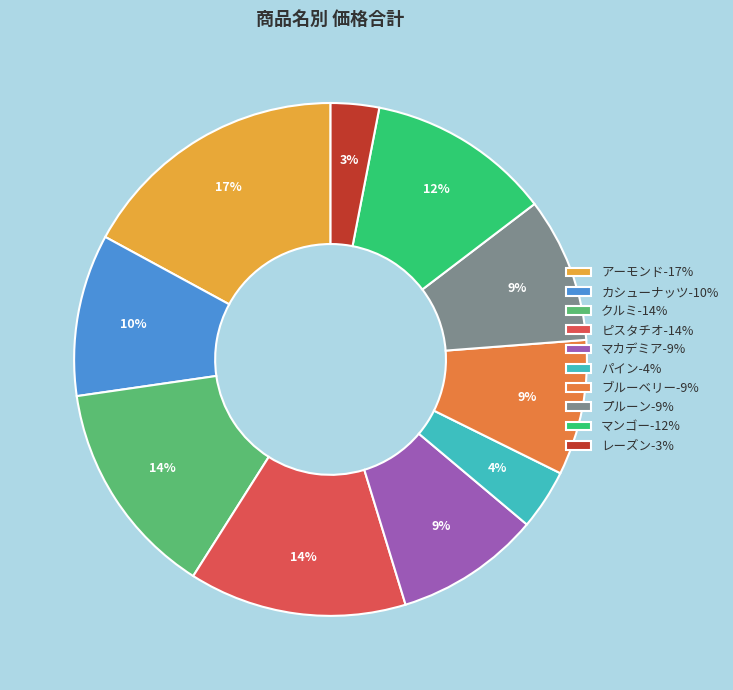

Does any single category account for the majority?

No